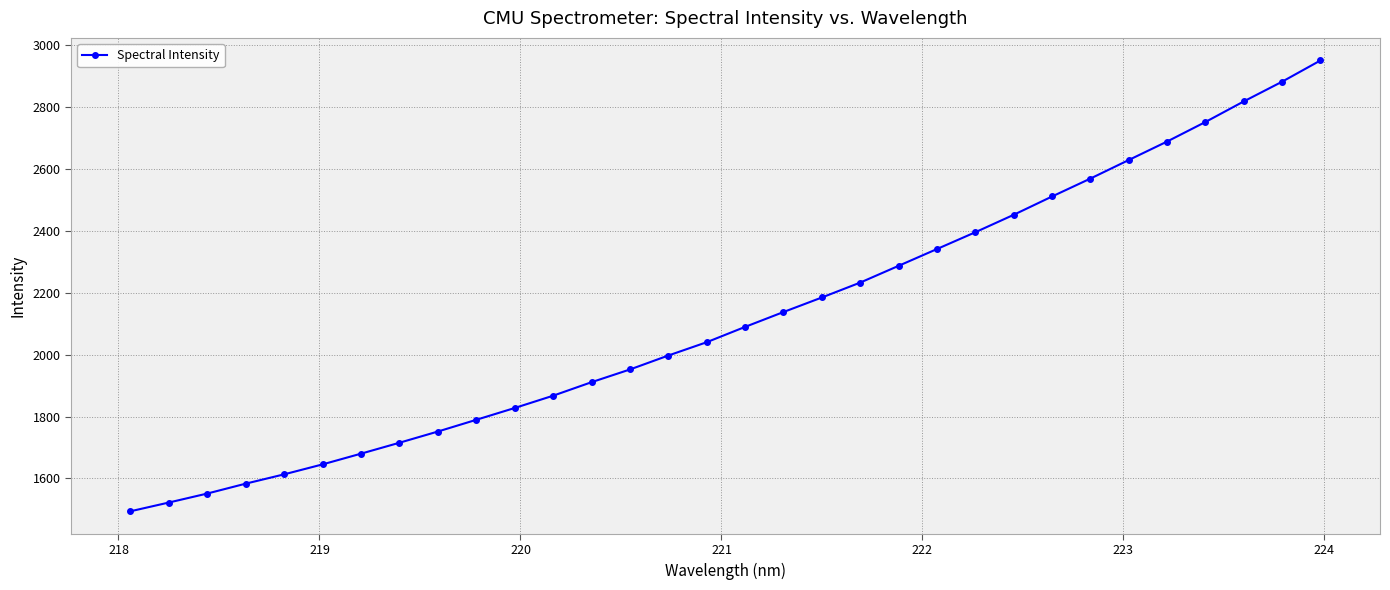

What is the value of the 25th point from the left?

2510.4